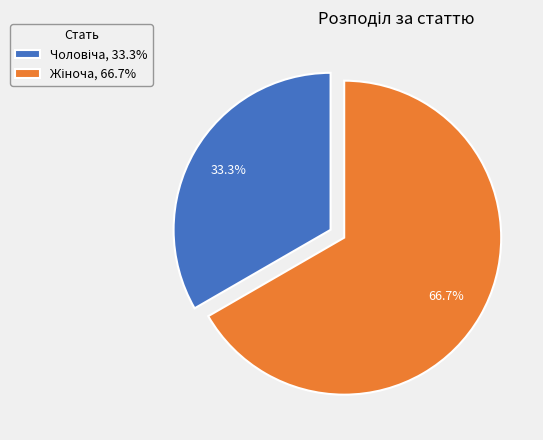

Which slice represents more than half of the pie?

Жіноча